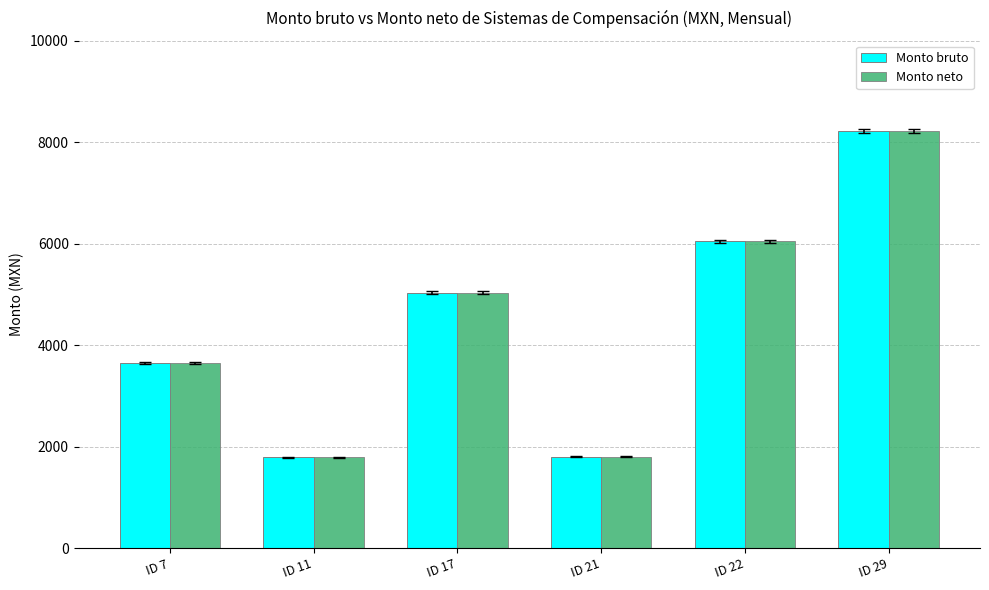

What is the maximum value for Monto bruto?

8213.0